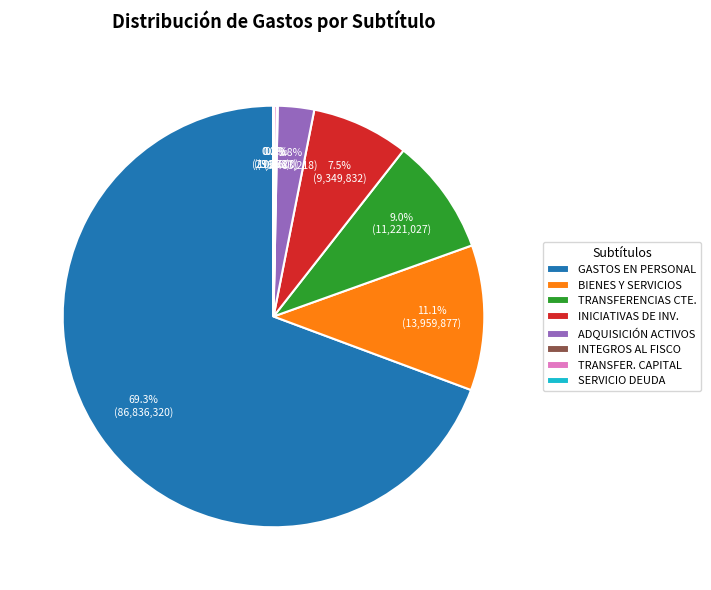

Which category has the biggest portion of the pie?

GASTOS EN PERSONAL